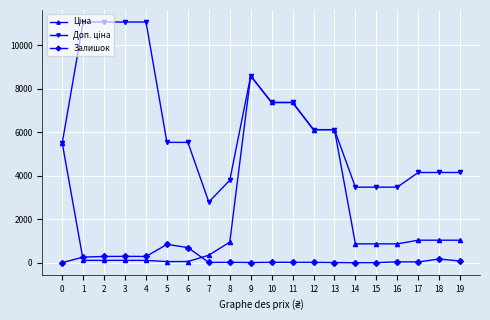

The Залишок series shows 21.0 at 8. True or false?

True